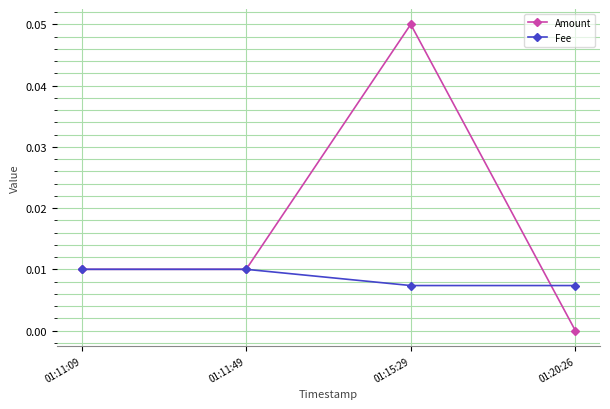

Is this an area chart (filled region under the line)?

No